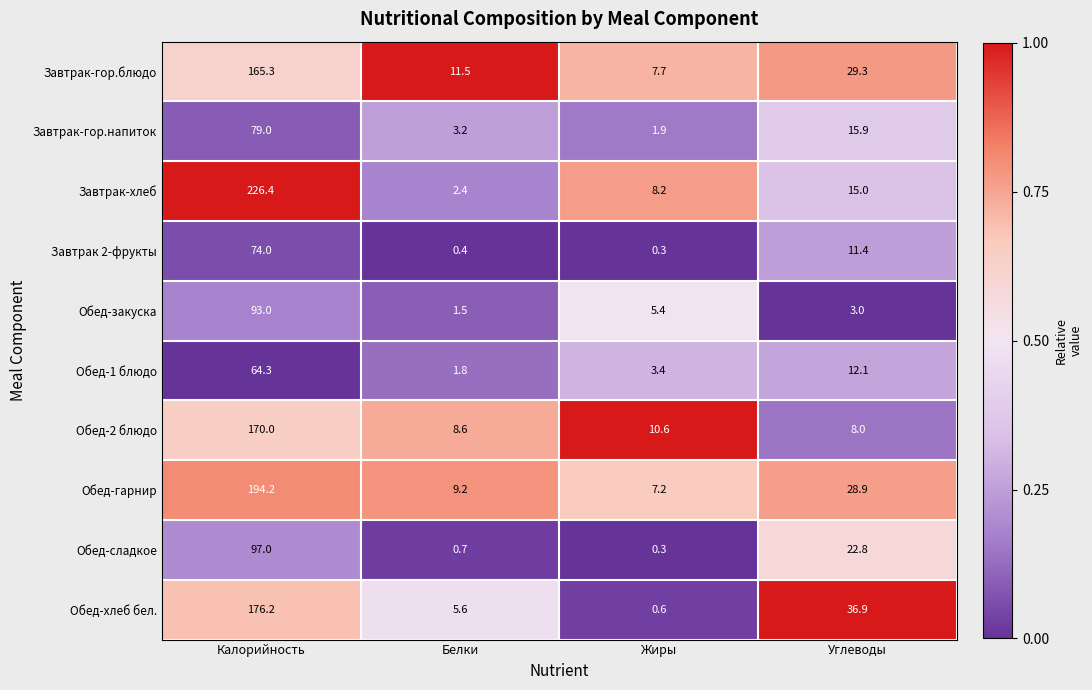

Is the value of Завтрак 2-фрукты at Белки greater than the value of Завтрак-гор.напиток at Калорийность?

No